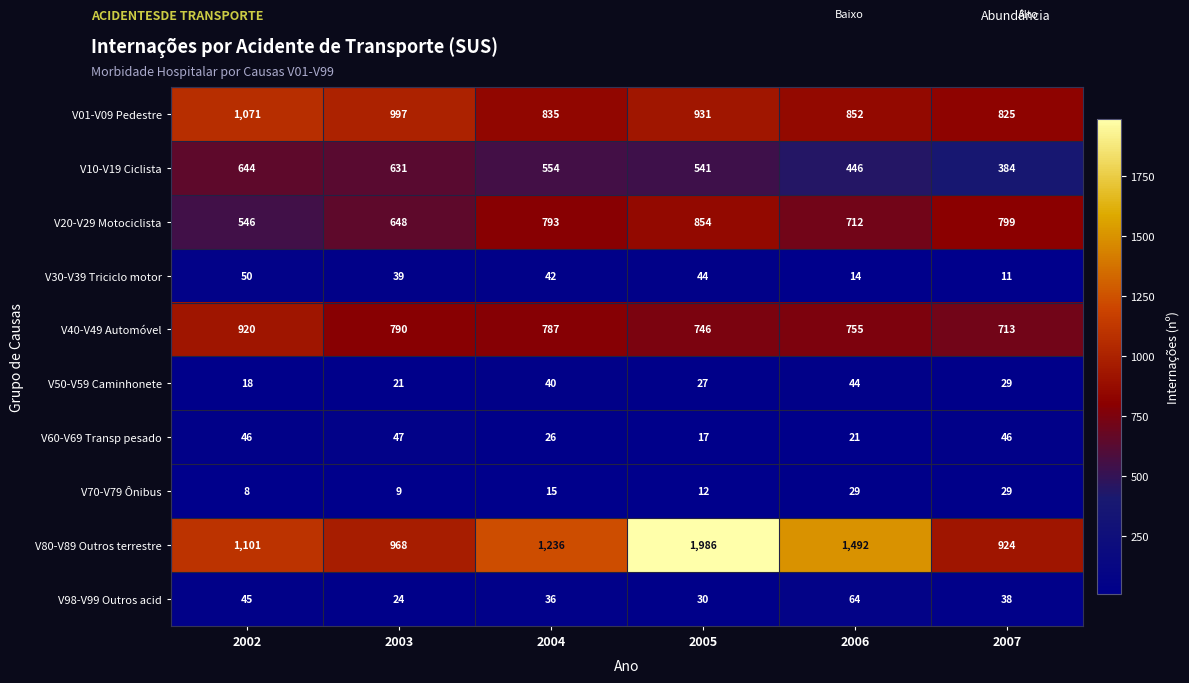

What is the difference between the highest and lowest values at 2007?

913